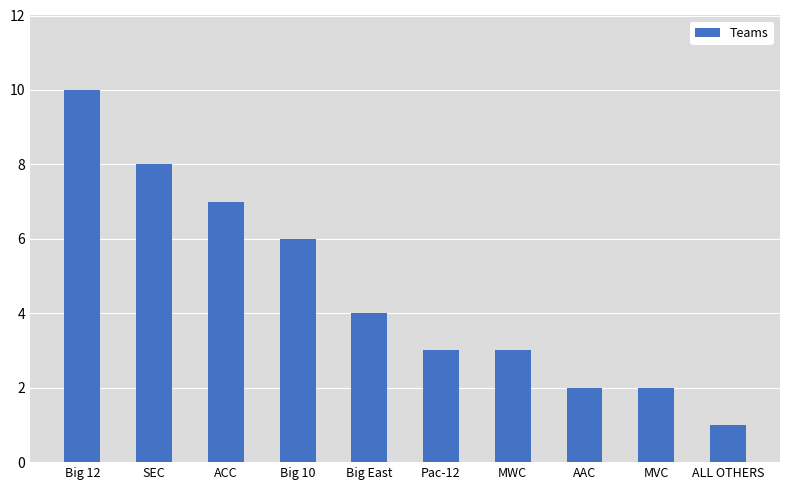

Which has a higher value, SEC or MWC?

SEC